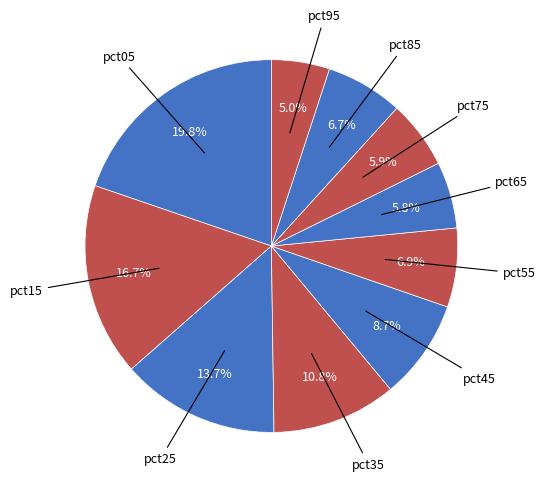

Is there any slice that represents more than half of the pie?

No